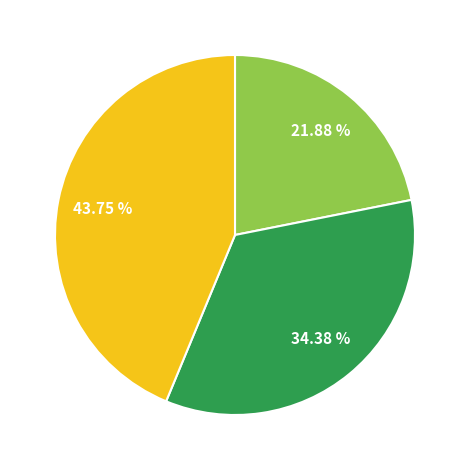

Is there a majority slice in this chart?

No